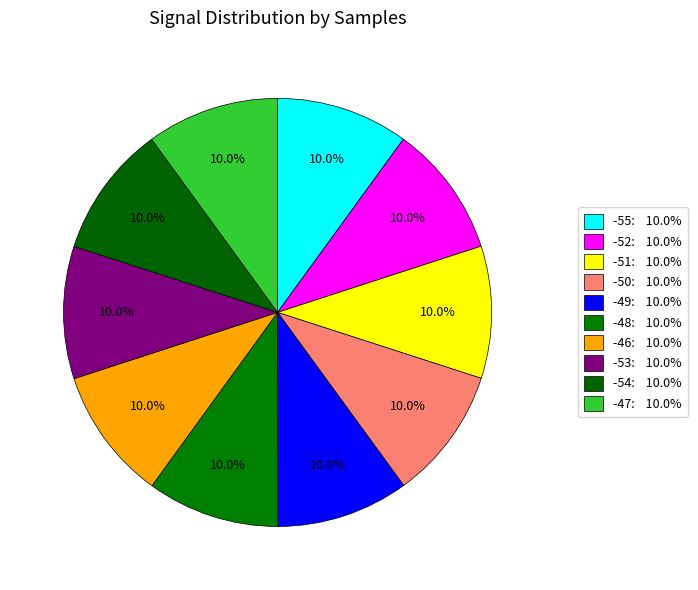

To the nearest percent, what percentage of the pie is -54?

10%